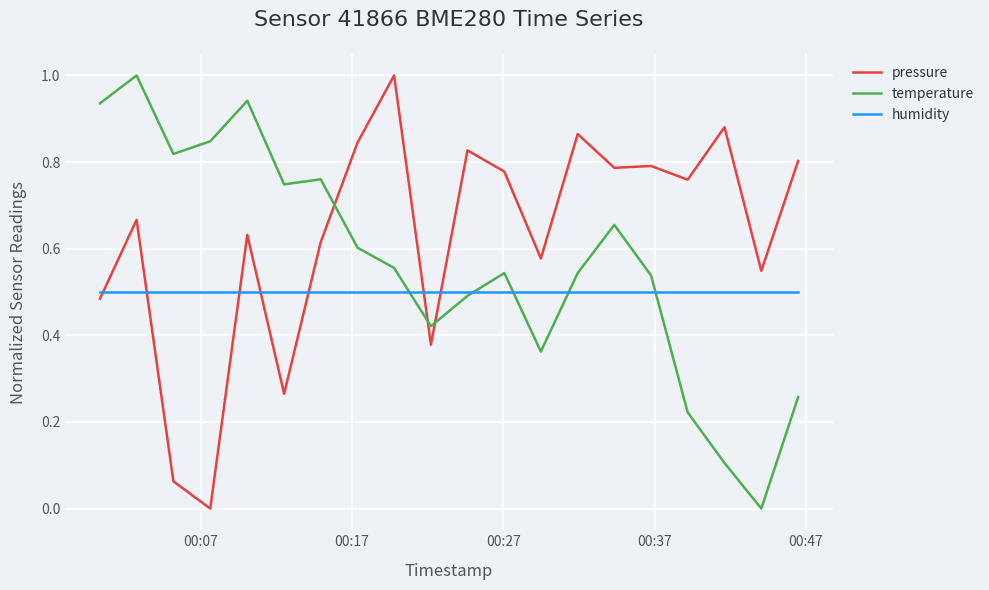

Which series ends up on top after the final intersection of pressure and temperature?

pressure